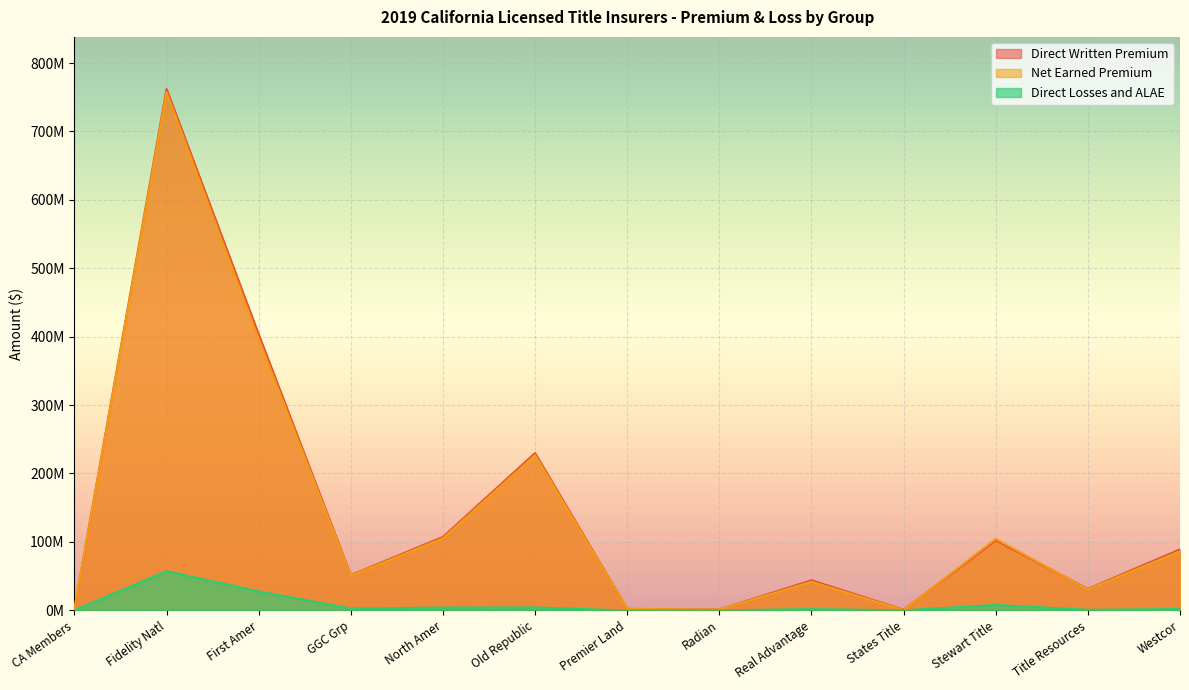

Which has a higher value, Premier Land or First Amer?

First Amer